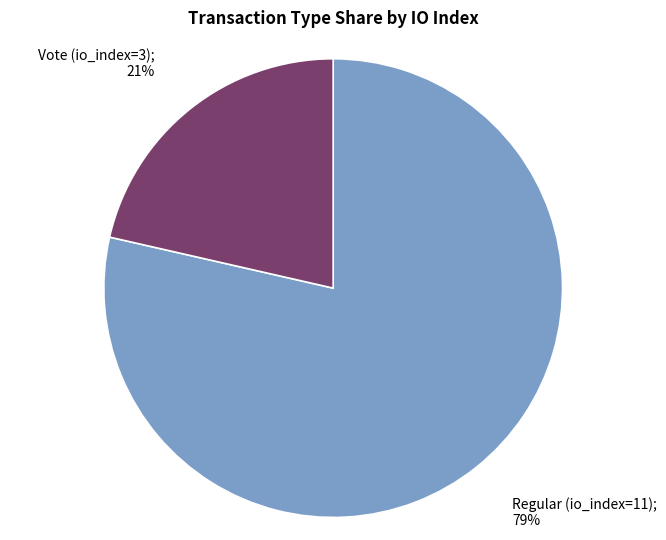

Does any single category account for the majority?

Yes